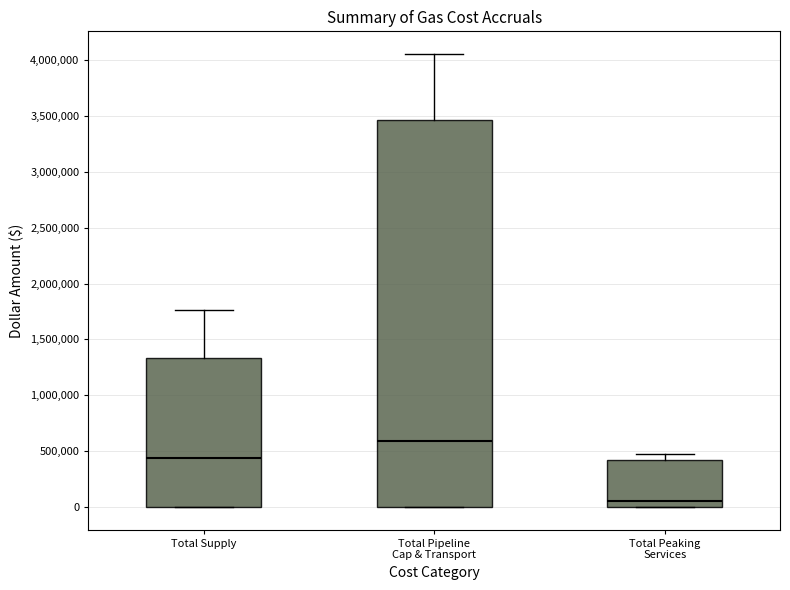

Where does the upper whisker of the box for Total Supply end on the y-axis? The values are not printed on the chart, so give them approximately, as read against the axis.

1750000